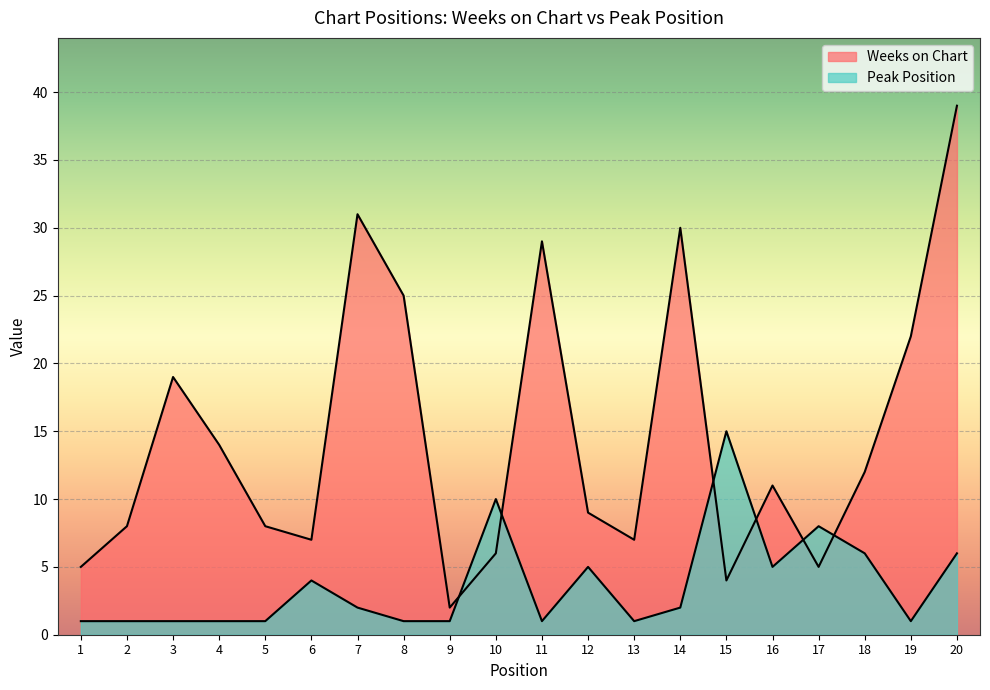

Reading right to left, list all the values displayed in this chart.

Weeks on Chart: 39	22	12	5	11	4	30	7	9	29	6	2	25	31	7	8	14	19	8	5
Peak Position: 6	1	6	8	5	15	2	1	5	1	10	1	1	2	4	1	1	1	1	1